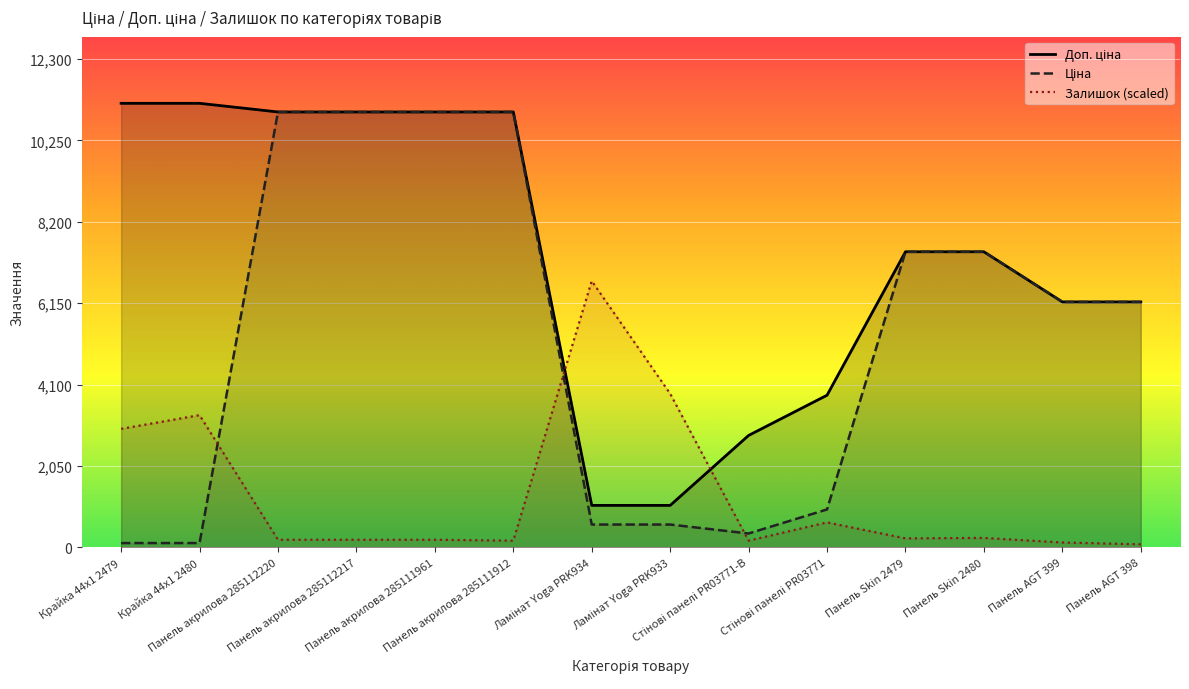

Which has a higher value, Панель акрилова 285111912 or Панель Skin 2480?

Панель акрилова 285111912